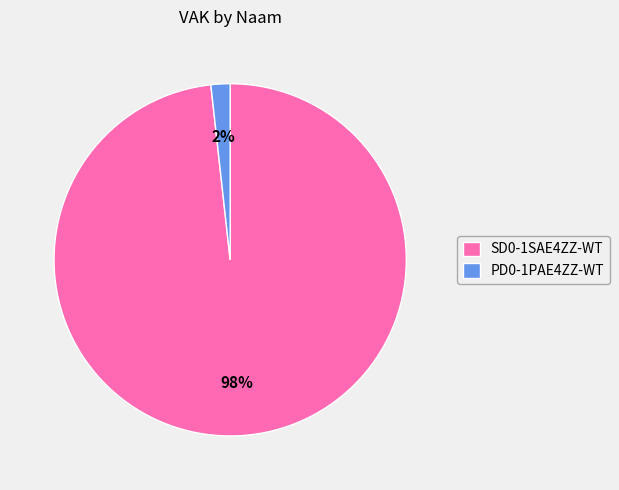

Rank the categories by value from highest to lowest.

SD0-1SAE4ZZ-WT, PD0-1PAE4ZZ-WT